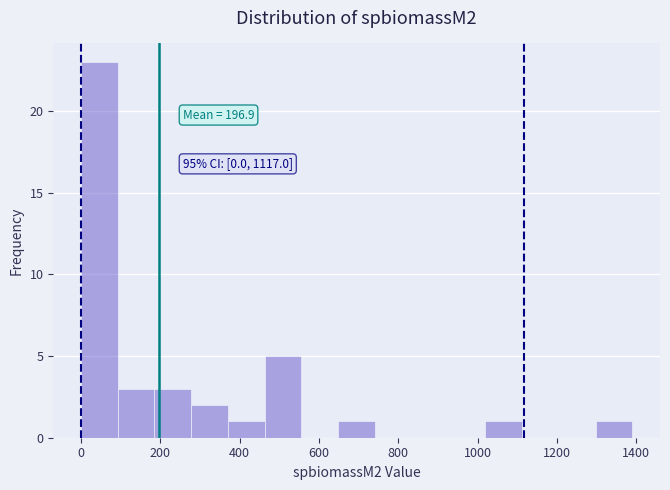

Over which range of the x-axis is the bar tallest?

0 to 100